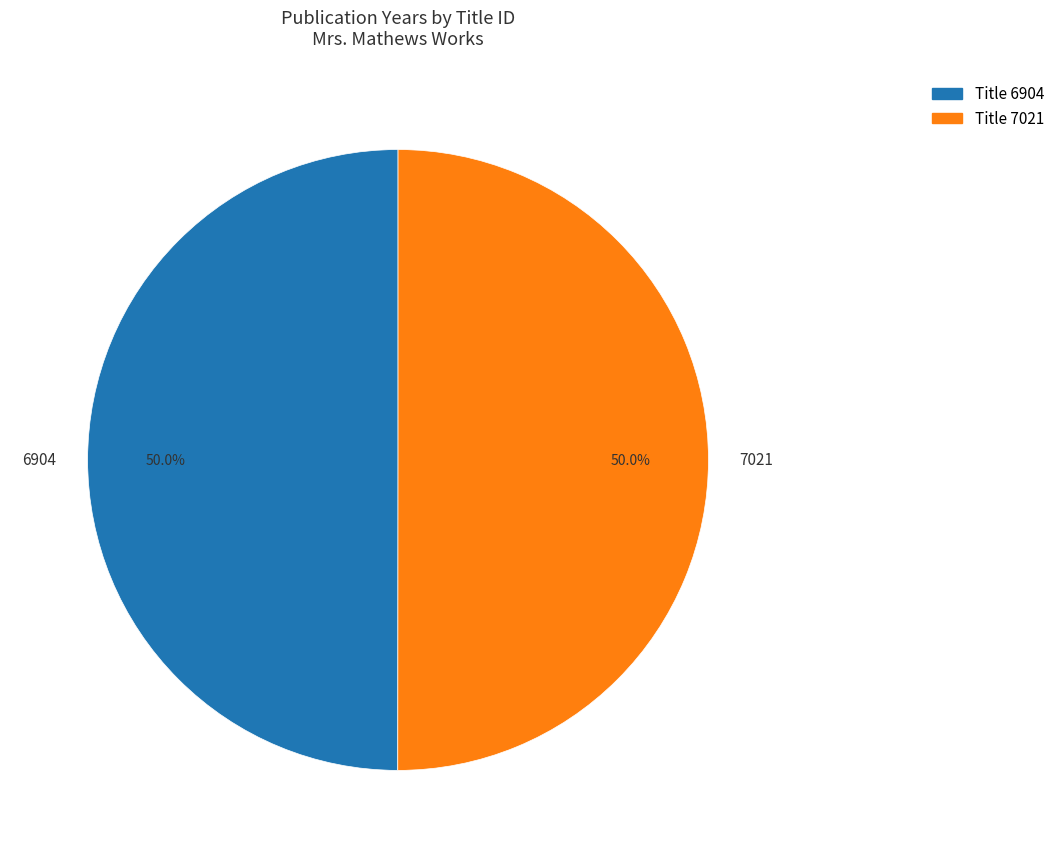

Approximately how many times larger is the value at 7021 compared to 6904?

1.0